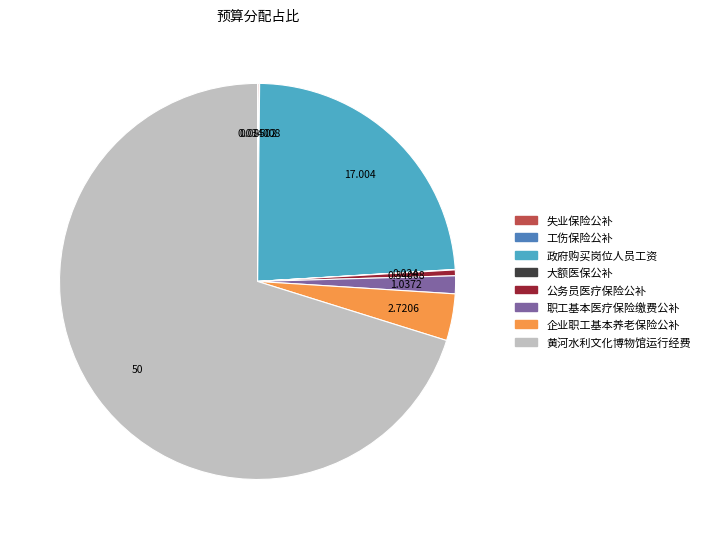

Does 黄河水利文化博物馆运行经费 represent more than half of the total?

Yes